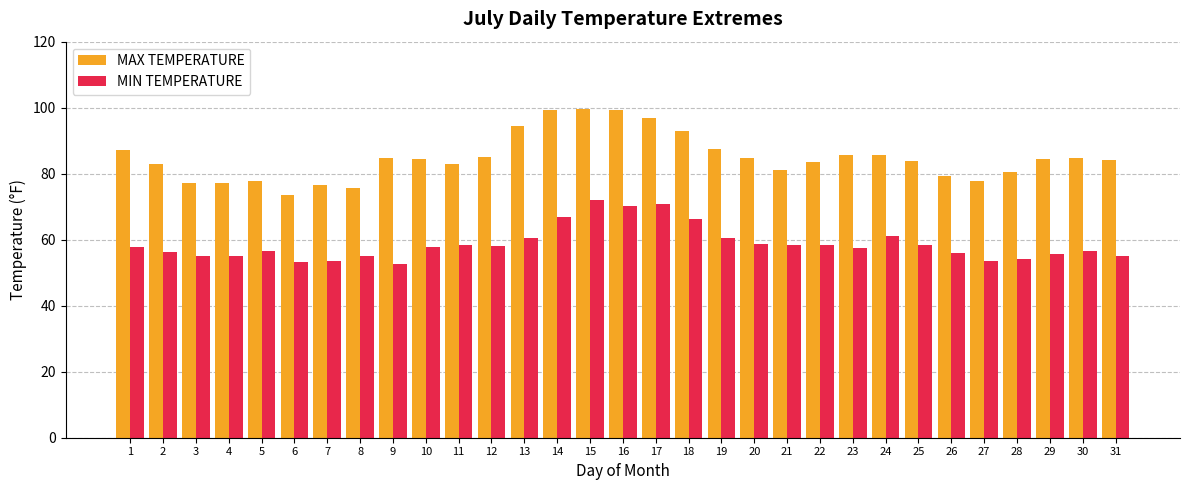

What is the spread (max minus min) of values at 26?

23.2